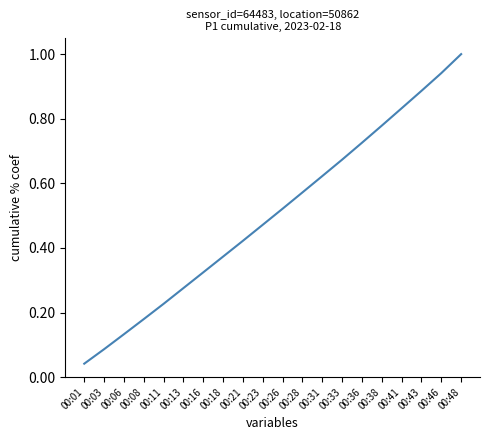

True or false: the data has more than 2 interior local peaks.

False